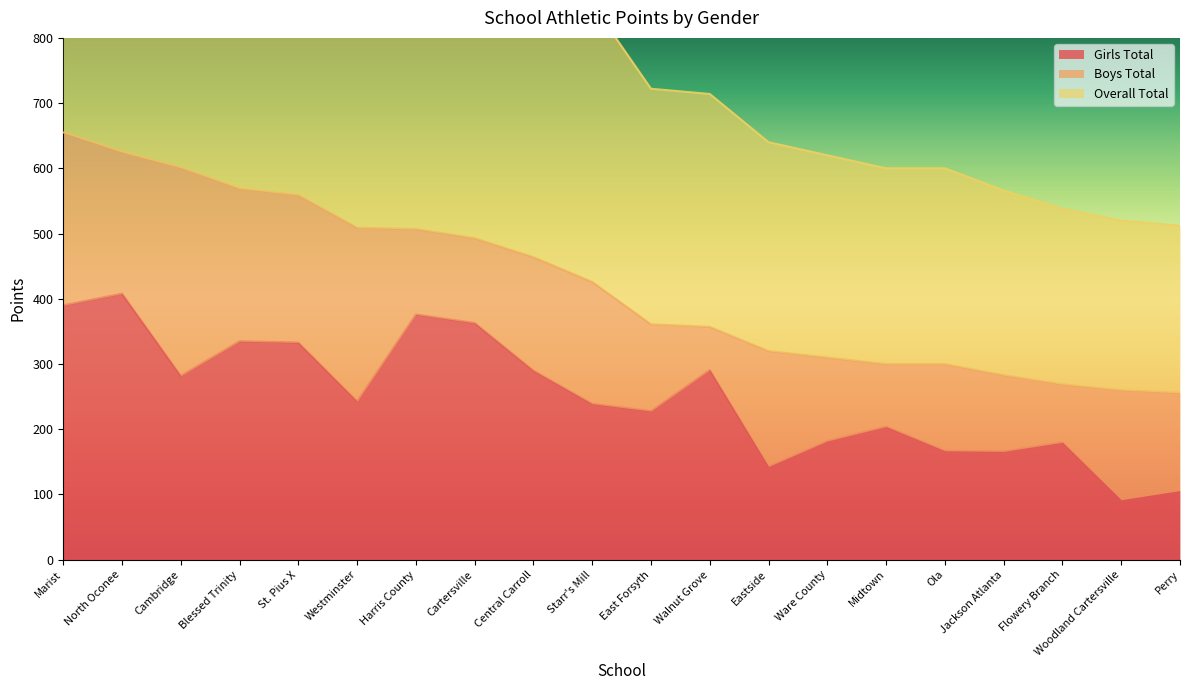

Is it true that Girls Total equals 86 at St. Pius X?

False